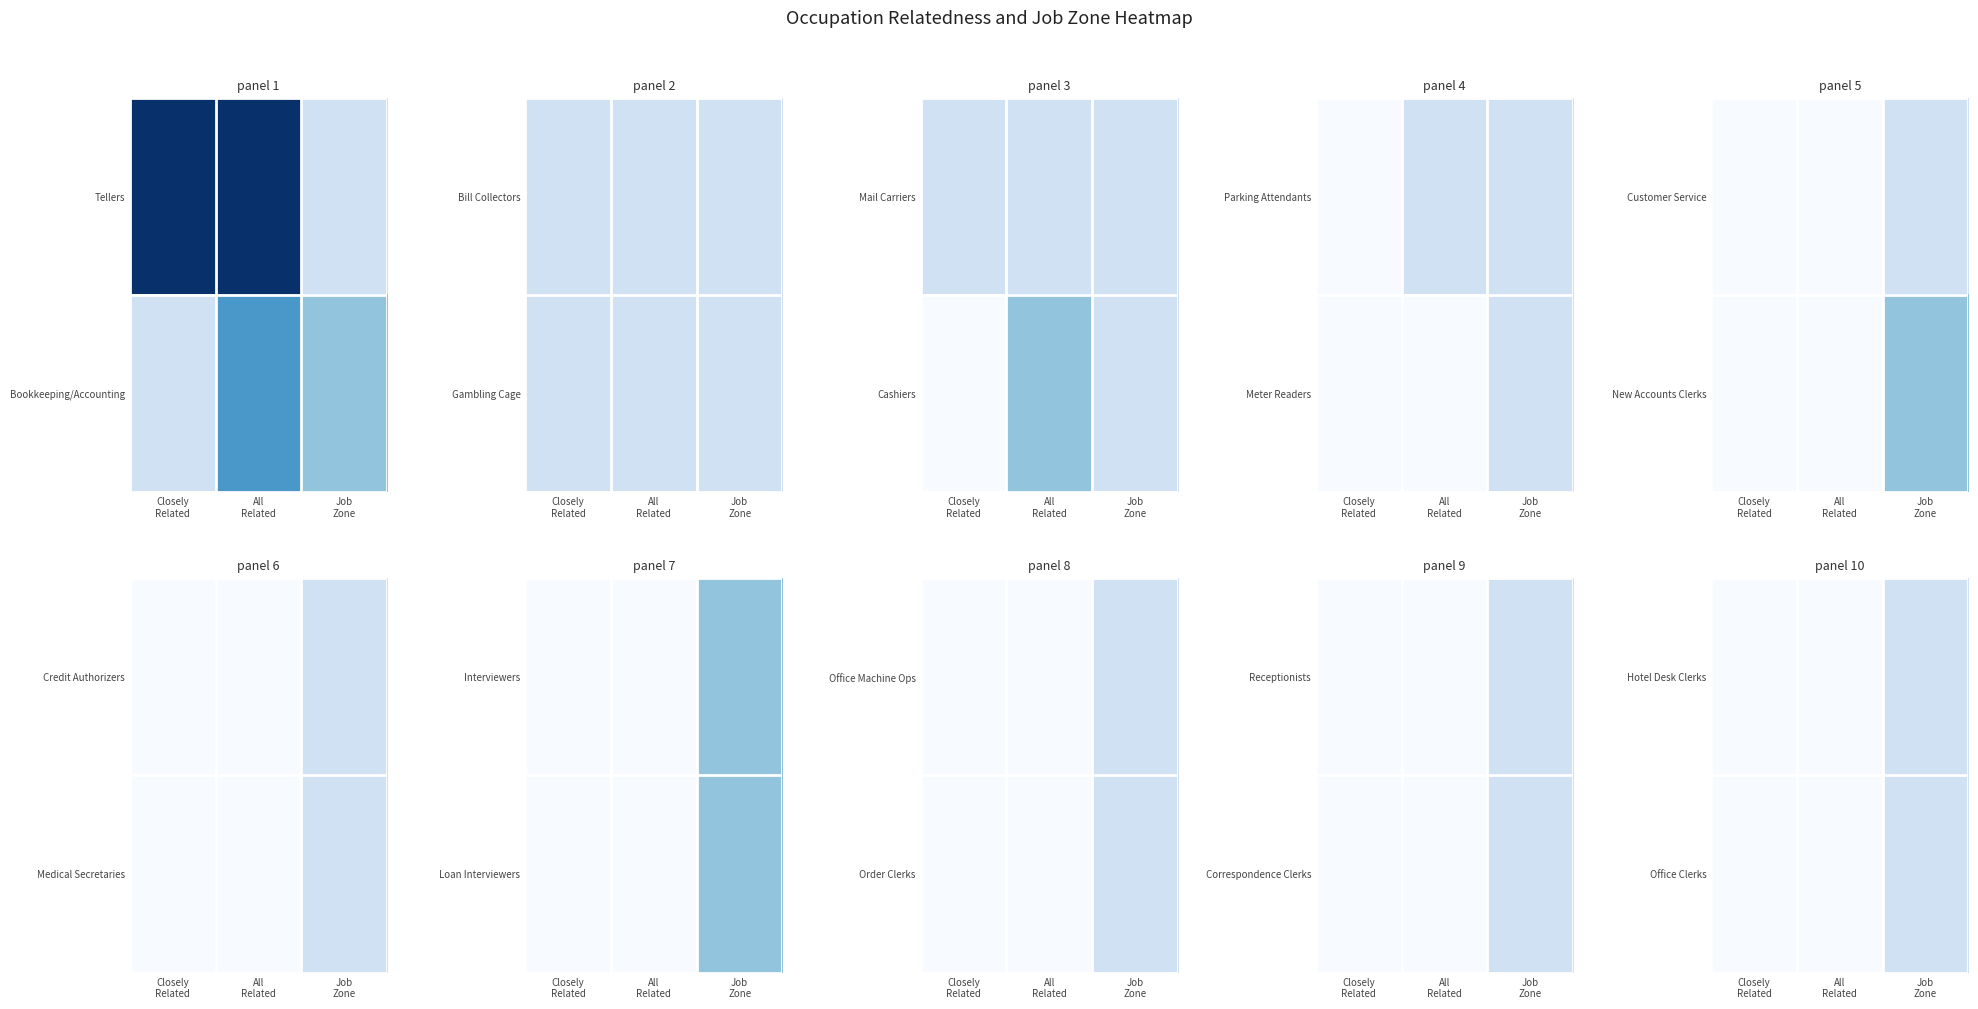

Which series has the widest spread of values?

Hotel Desk Clerks